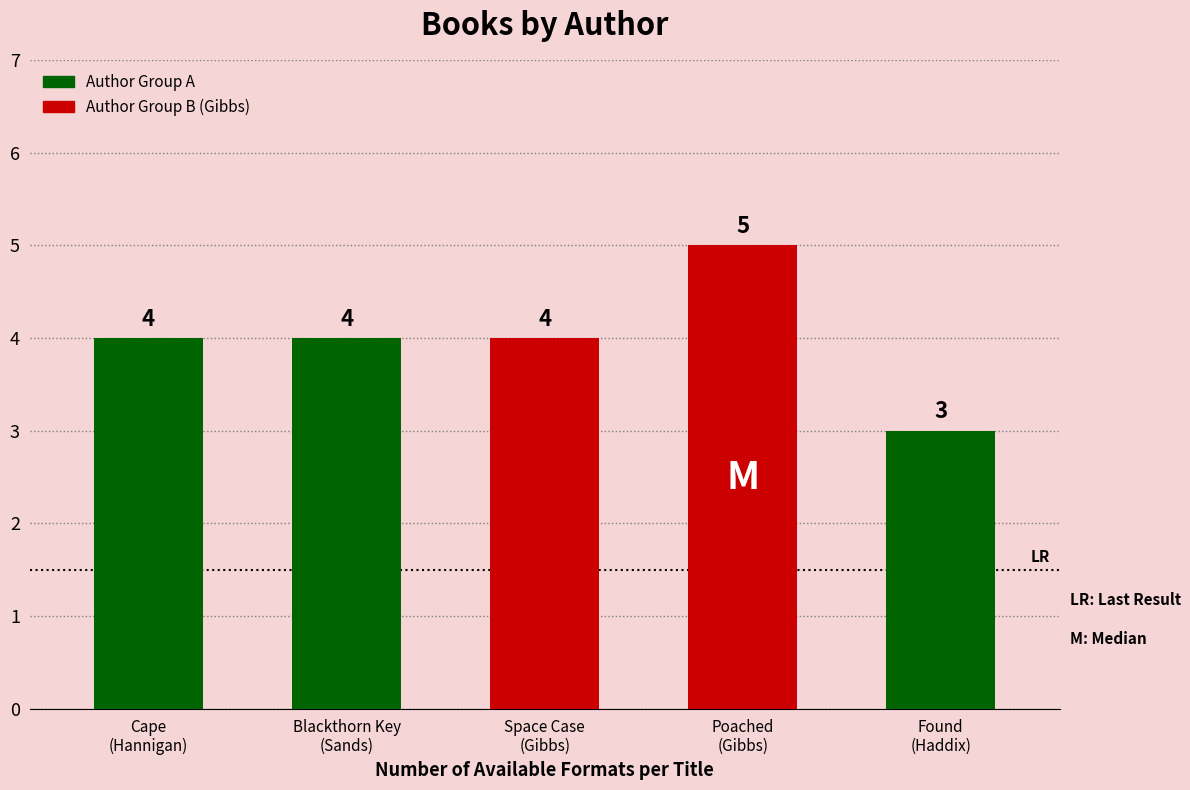

What is the difference between the maximum and minimum values?

2